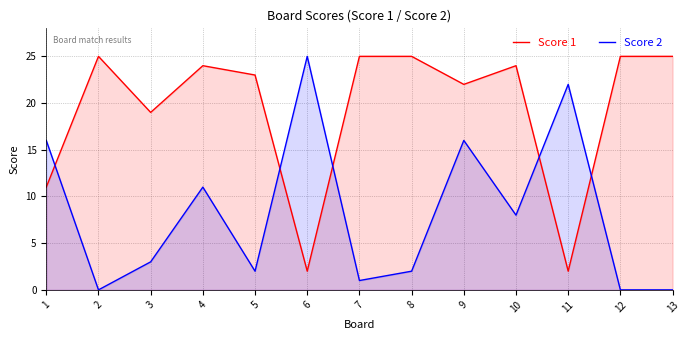

At 8, list the series in order from largest to smallest.

Score 1, Score 2